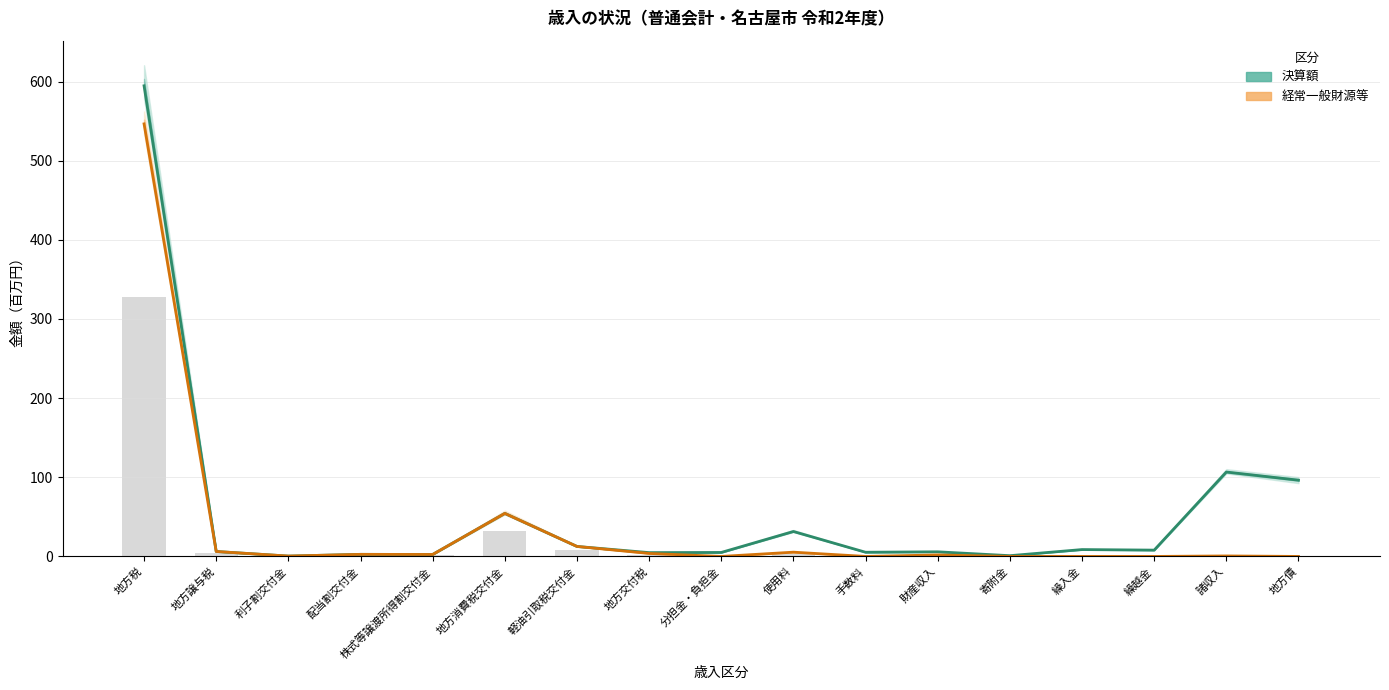

At which label does 経常一般財源等 first exceed 1?

地方税